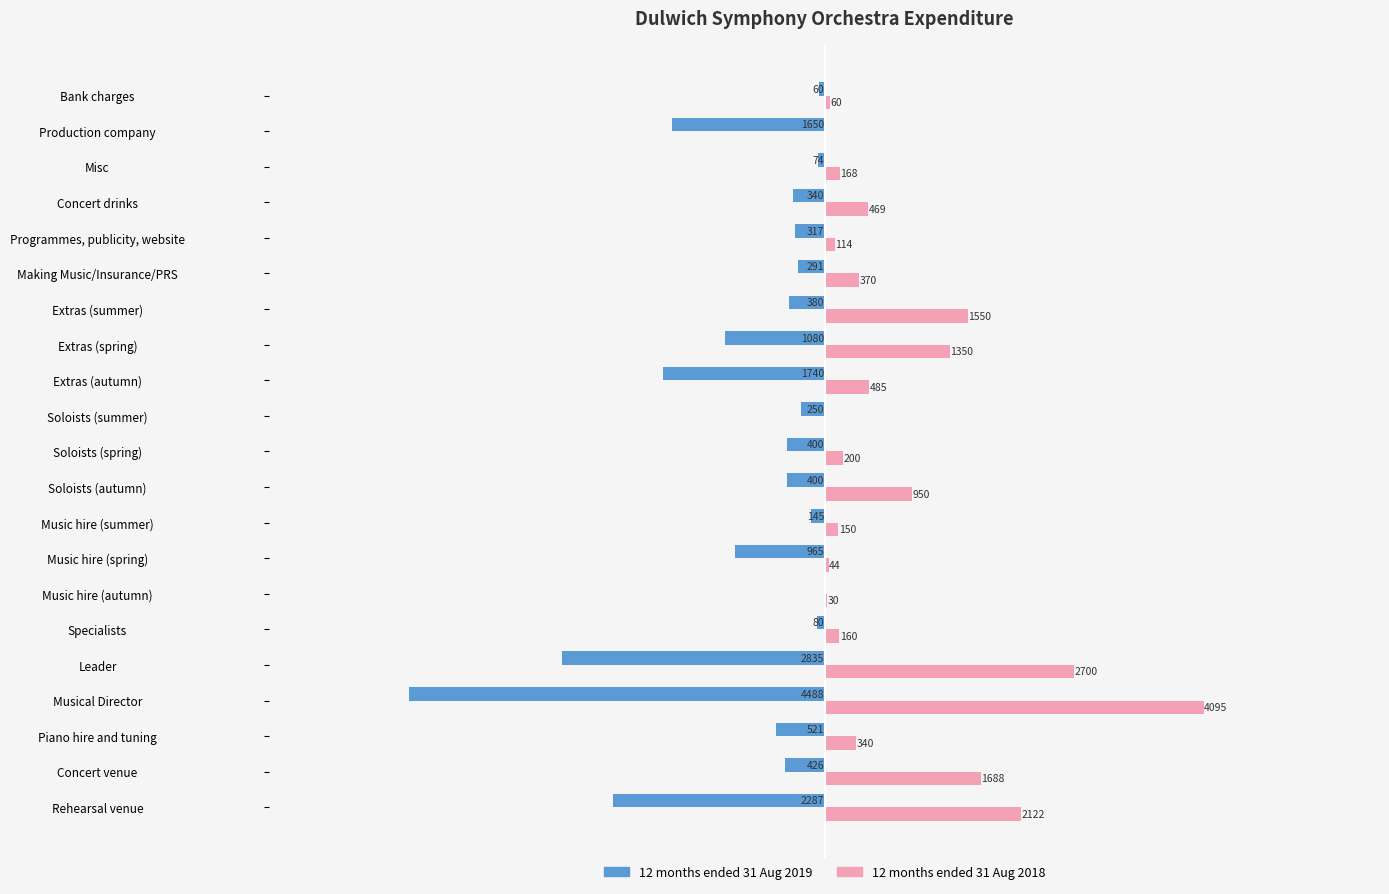

What are all the series names shown in the legend?

12 months ended 31 Aug 2019, 12 months ended 31 Aug 2018